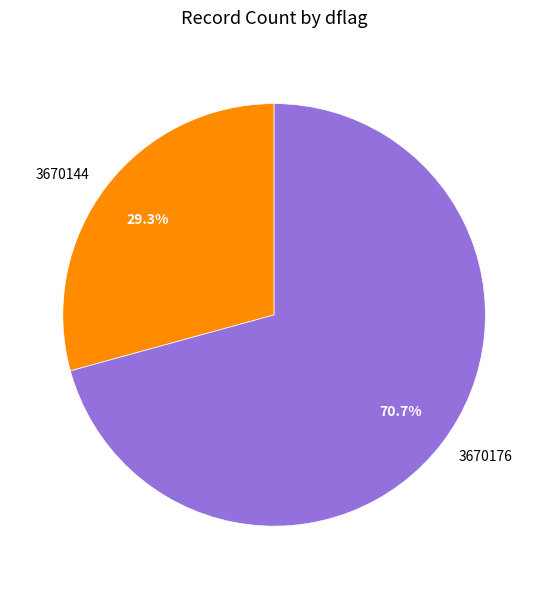

Count the number of slices in the pie.

2